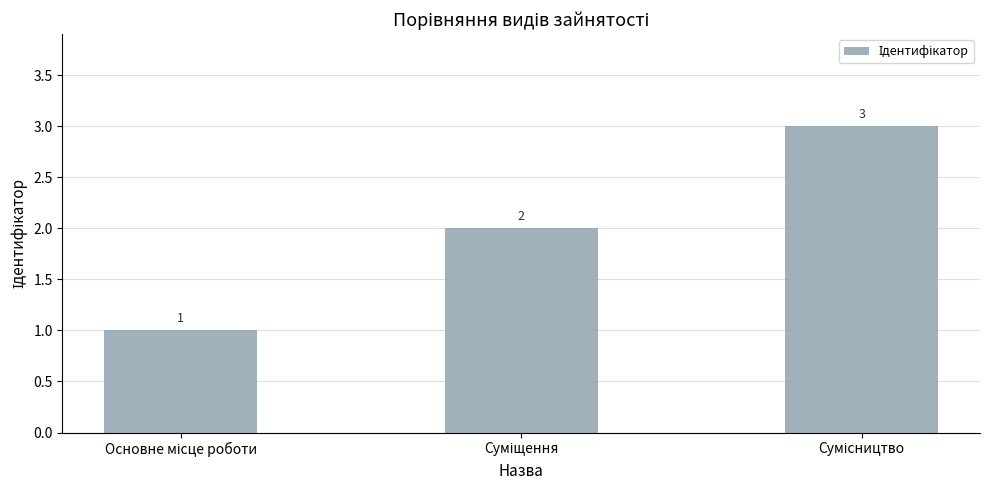

What is the value of the 2nd bar from the left?

2